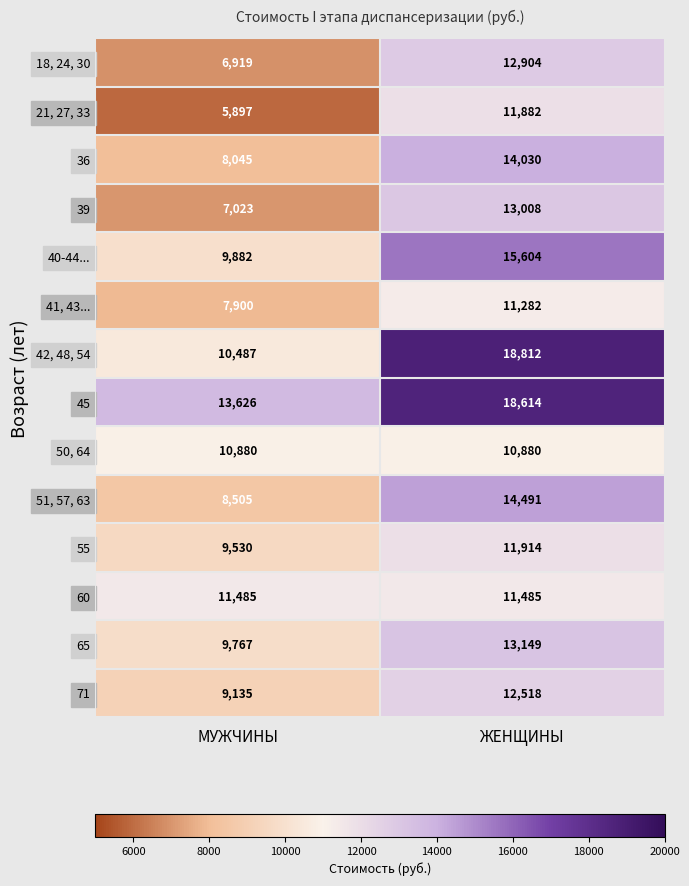

Where is 71 nearest to the value 10826?

МУЖЧИНЫ